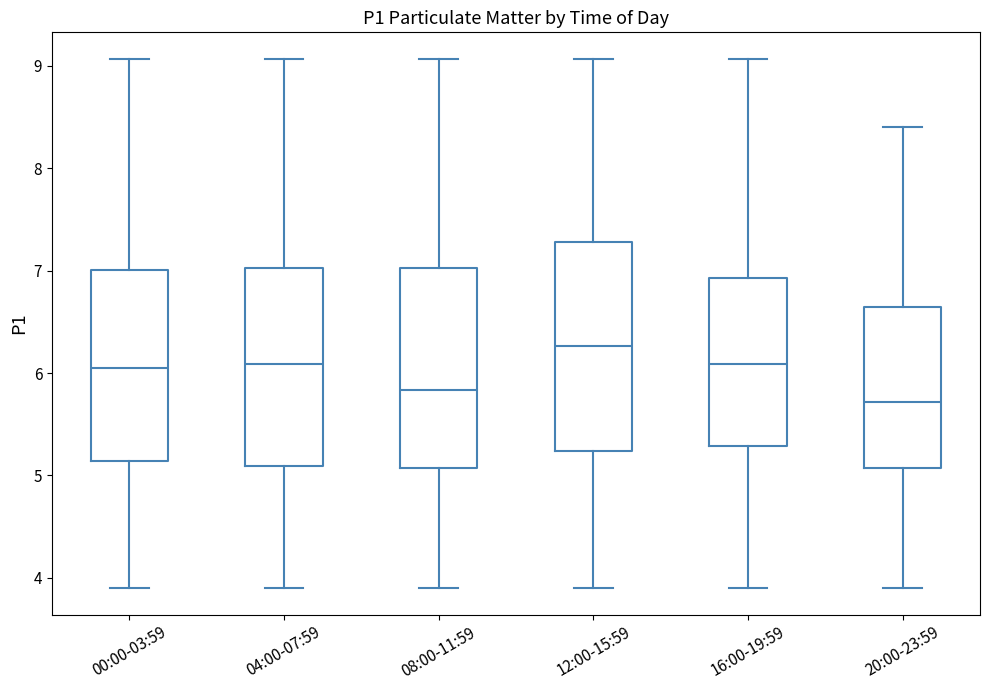

Reading left to right, read every box against the y-axis: the position of its median line, the range the box covers, and the ends of its whiskers. The values are not printed on the chart, so give them approximately, as read against the axis.

00:00-03:59: median 6.1, box 5.1 to 7.0, whiskers 3.9 to 9.1
04:00-07:59: median 6.1, box 5.1 to 7.0, whiskers 3.9 to 9.1
08:00-11:59: median 5.8, box 5.1 to 7.0, whiskers 3.9 to 9.1
12:00-15:59: median 6.3, box 5.2 to 7.3, whiskers 3.9 to 9.1
16:00-19:59: median 6.1, box 5.3 to 6.9, whiskers 3.9 to 9.1
20:00-23:59: median 5.7, box 5.1 to 6.7, whiskers 3.9 to 8.4